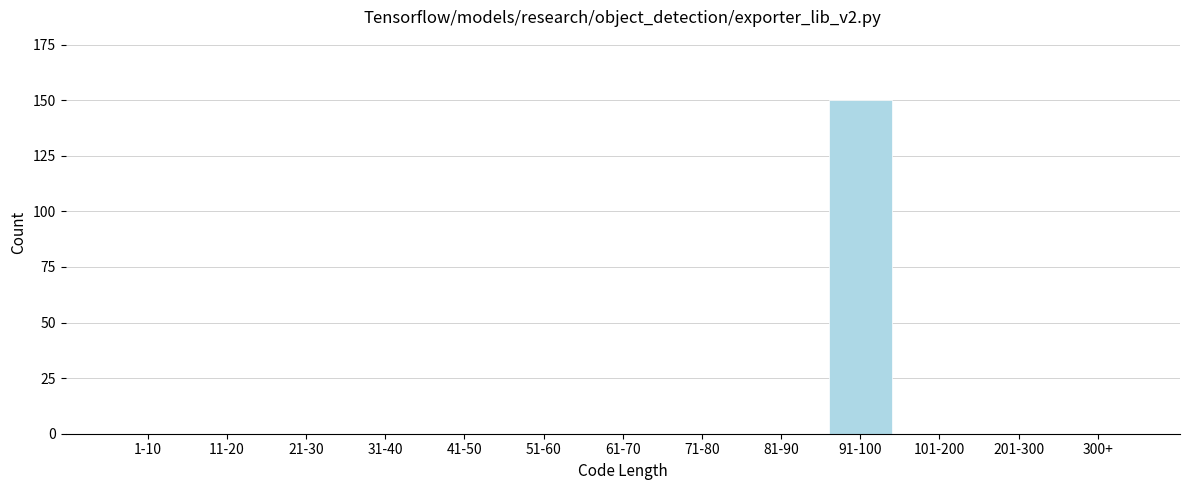

Reading right to left, transcribe all the data shown in this chart.

300+=0	201-300=0	101-200=0	91-100=150	81-90=0	71-80=0	61-70=0	51-60=0	41-50=0	31-40=0	21-30=0	11-20=0	1-10=0